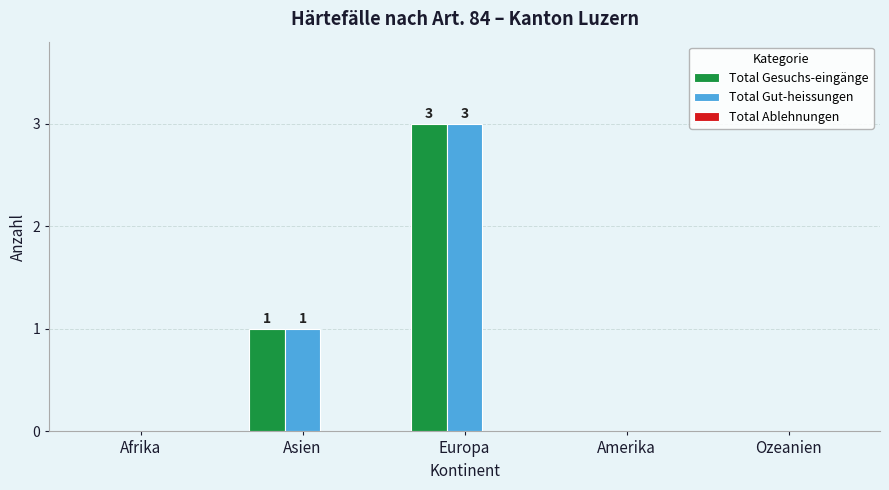

Is the value of Total Gesuchs-eingänge at Asien greater than the value of Total Gut-heissungen at Ozeanien?

Yes